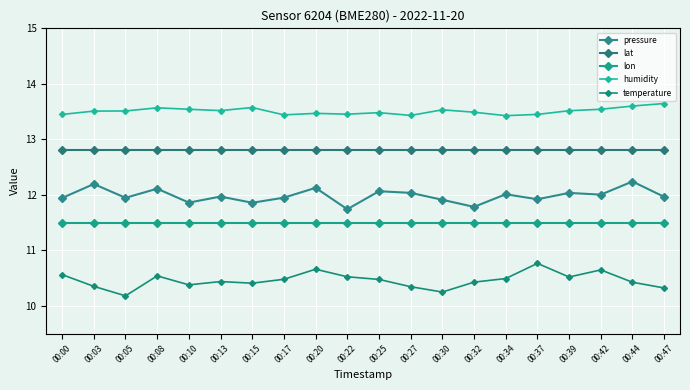

How many lines are shown in the chart?

5